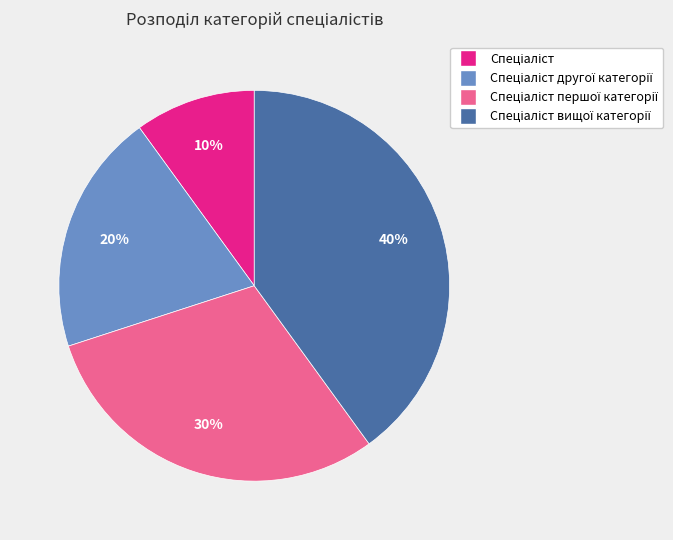

To the nearest percent, what is the difference between the largest and smallest slice percentages?

30%